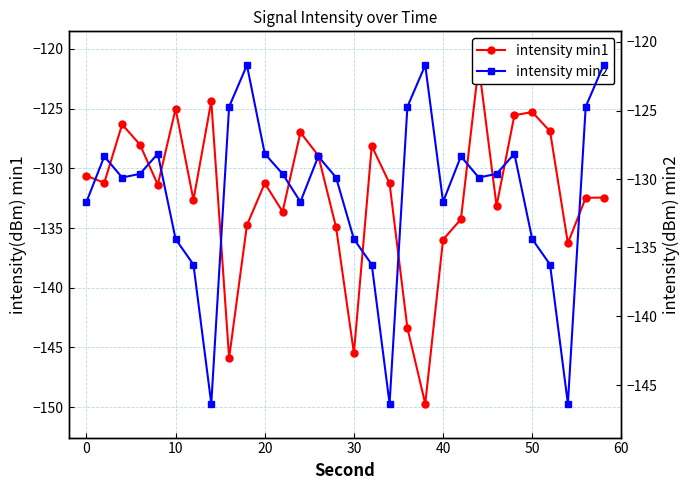

How many distinct data groups are displayed?

2